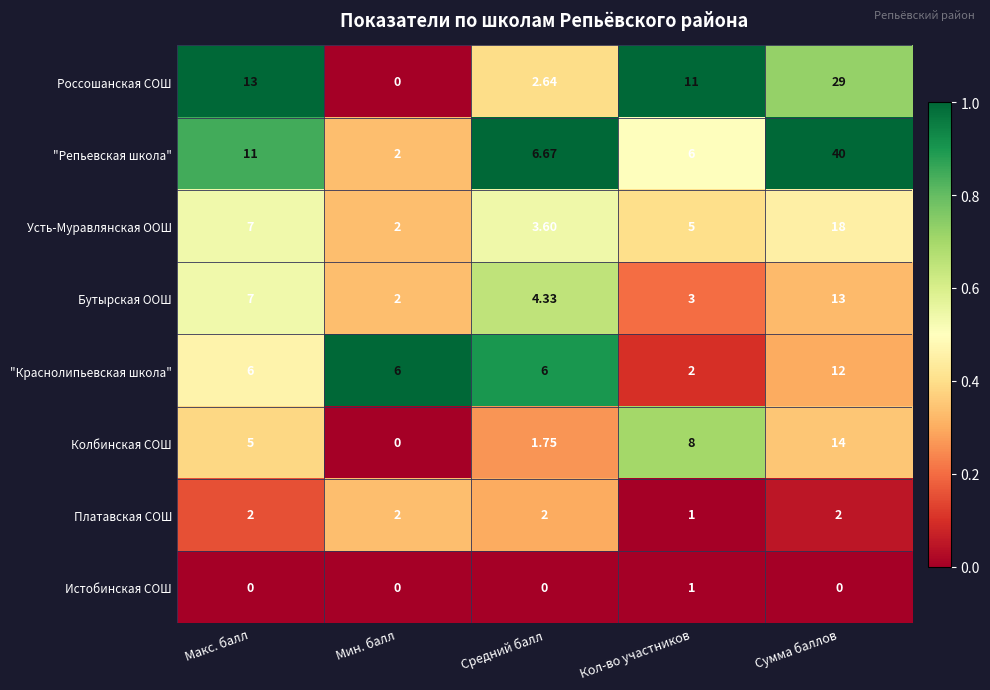

How many categories are shown in the chart?

5